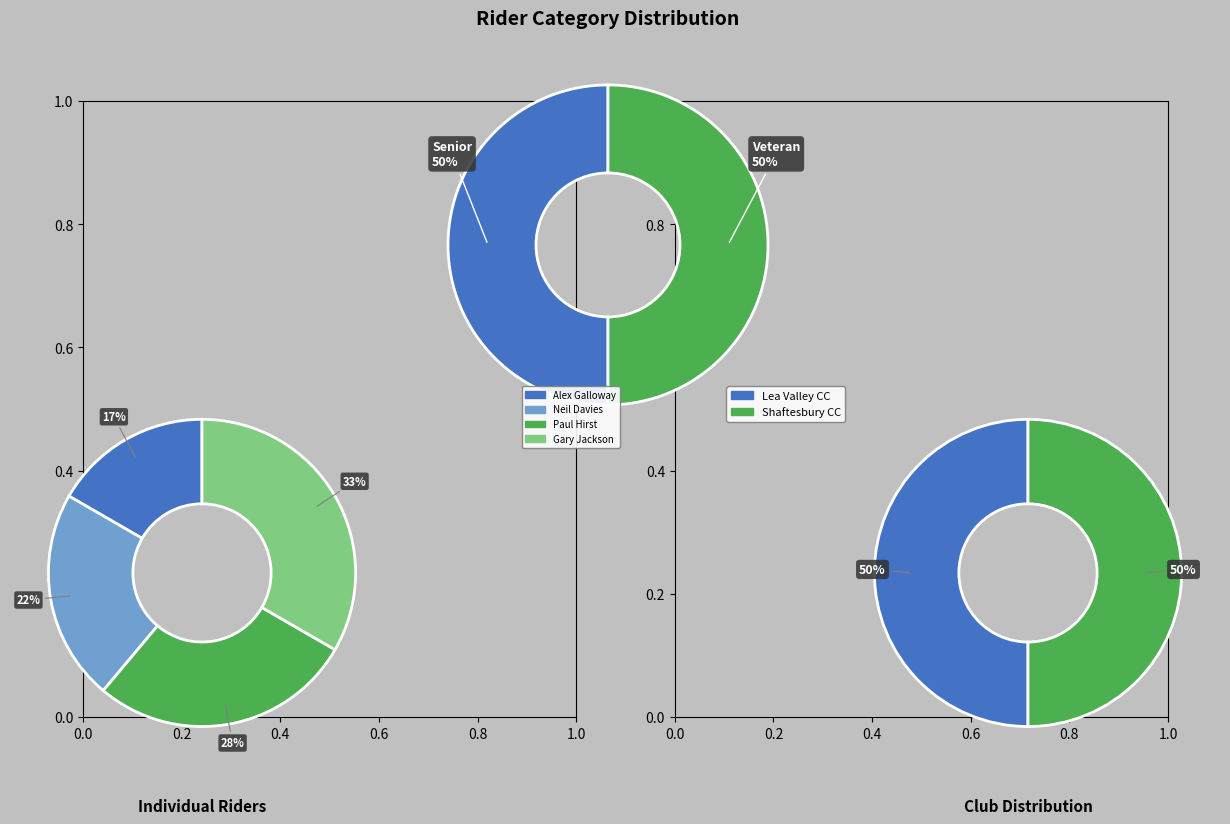

Which has a higher value, Veteran (Paul Hirst) or Senior (Alex Galloway)?

Veteran (Paul Hirst)